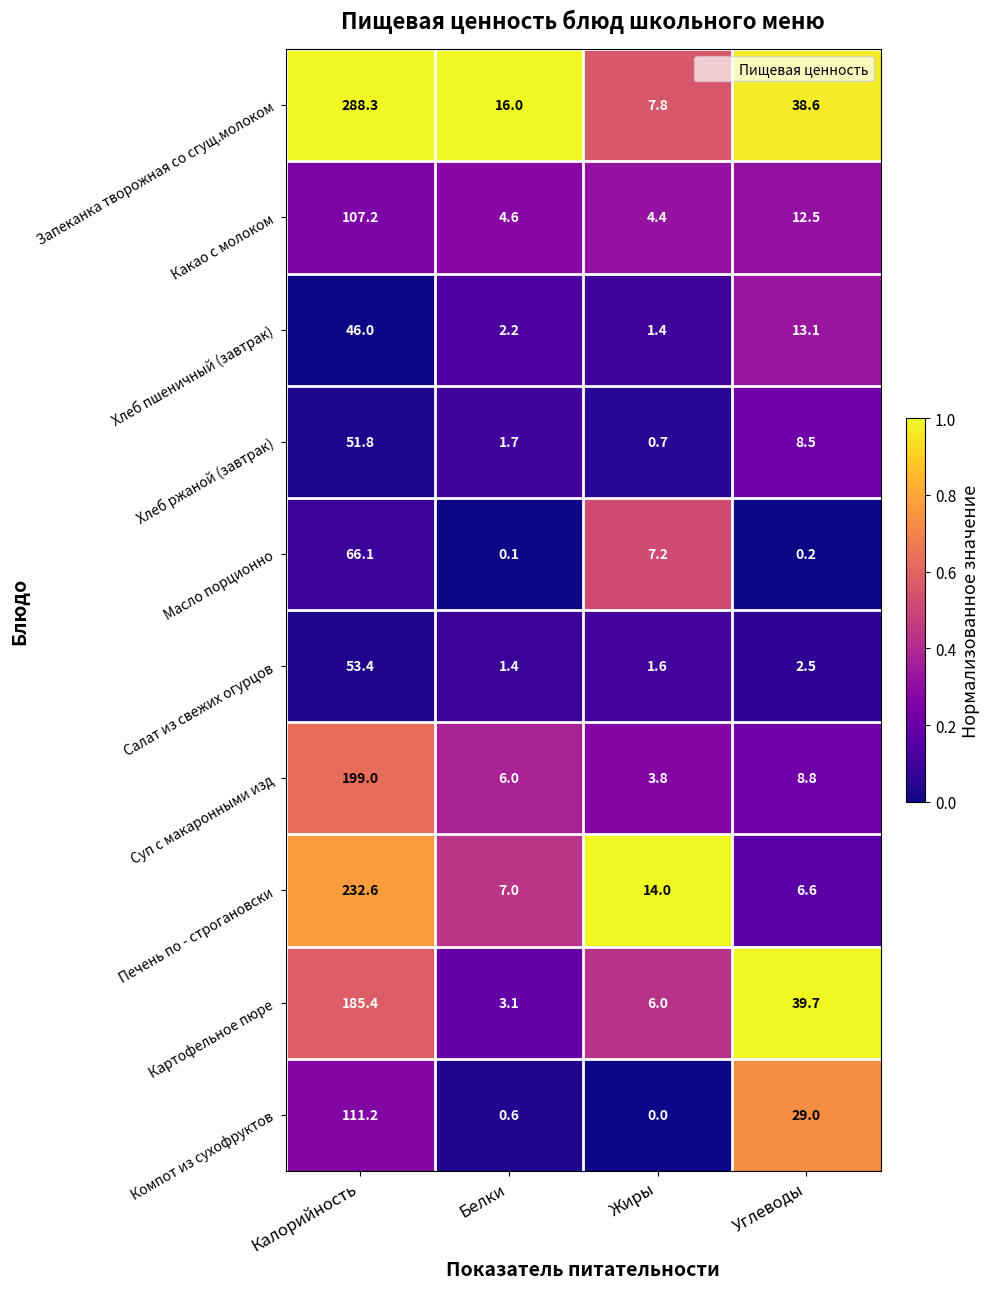

How many distinct data groups are displayed?

10